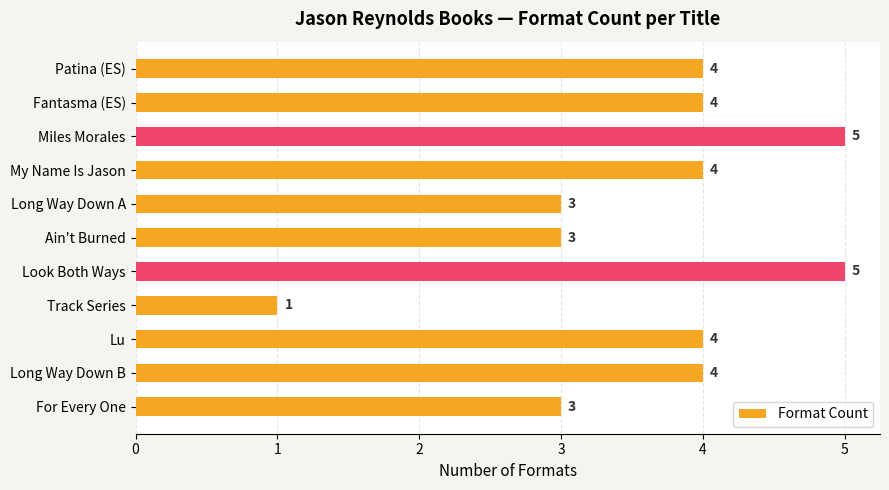

Are the bars grouped side by side (vs. stacked)?

No